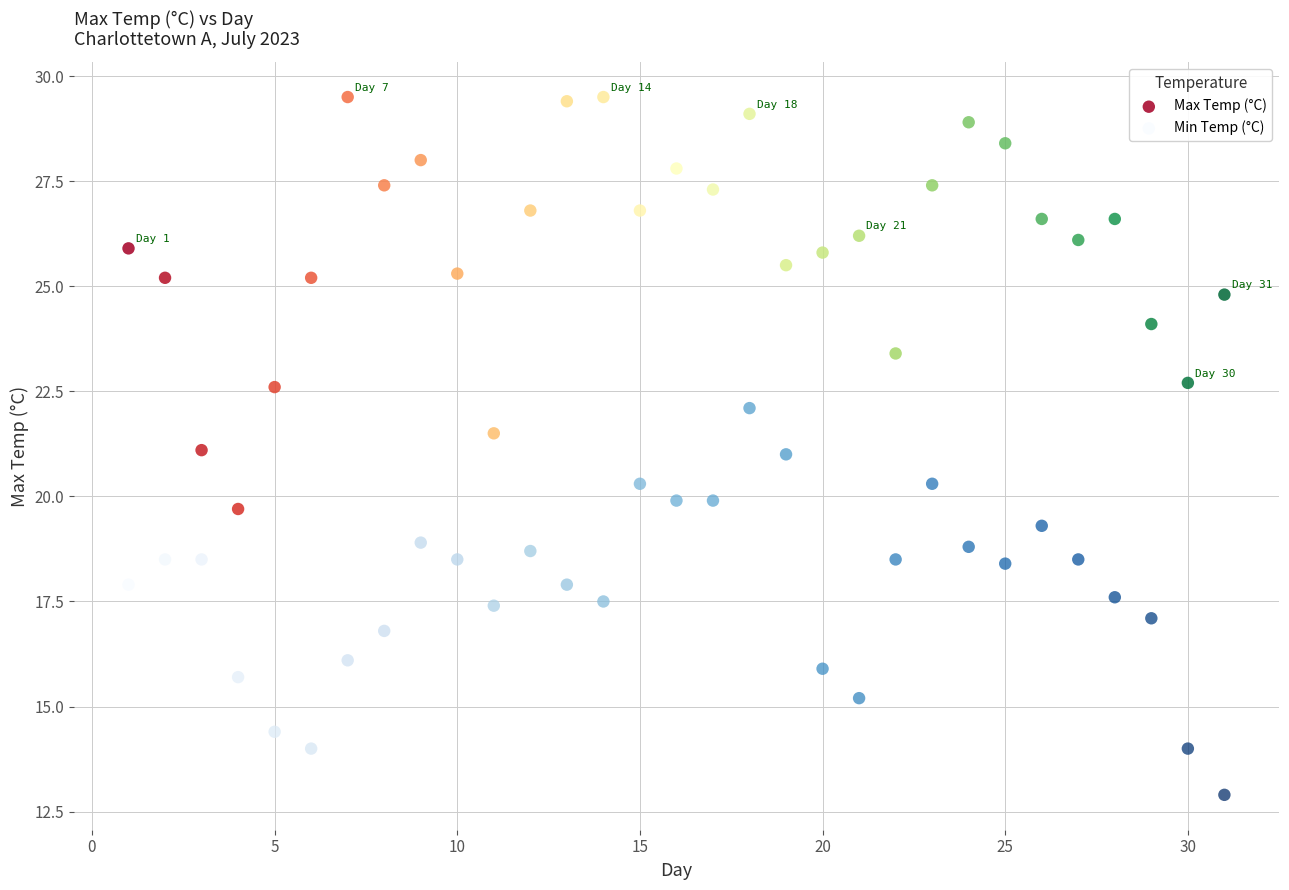

What is the X range (max minus min) for the scatter plot?

30.0